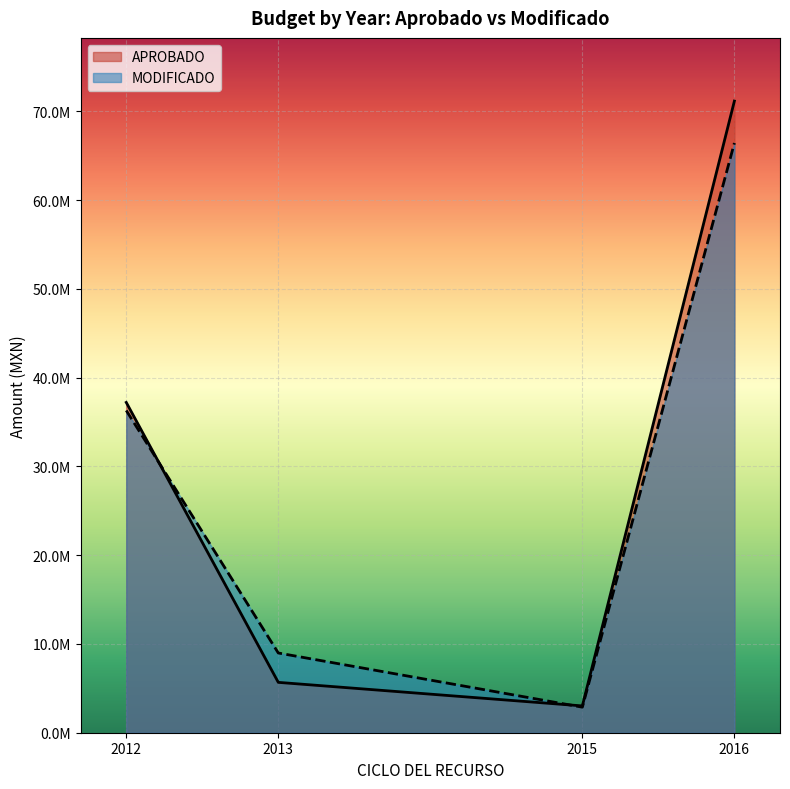

Where do MODIFICADO and APROBADO first cross each other?

2012 and 2013